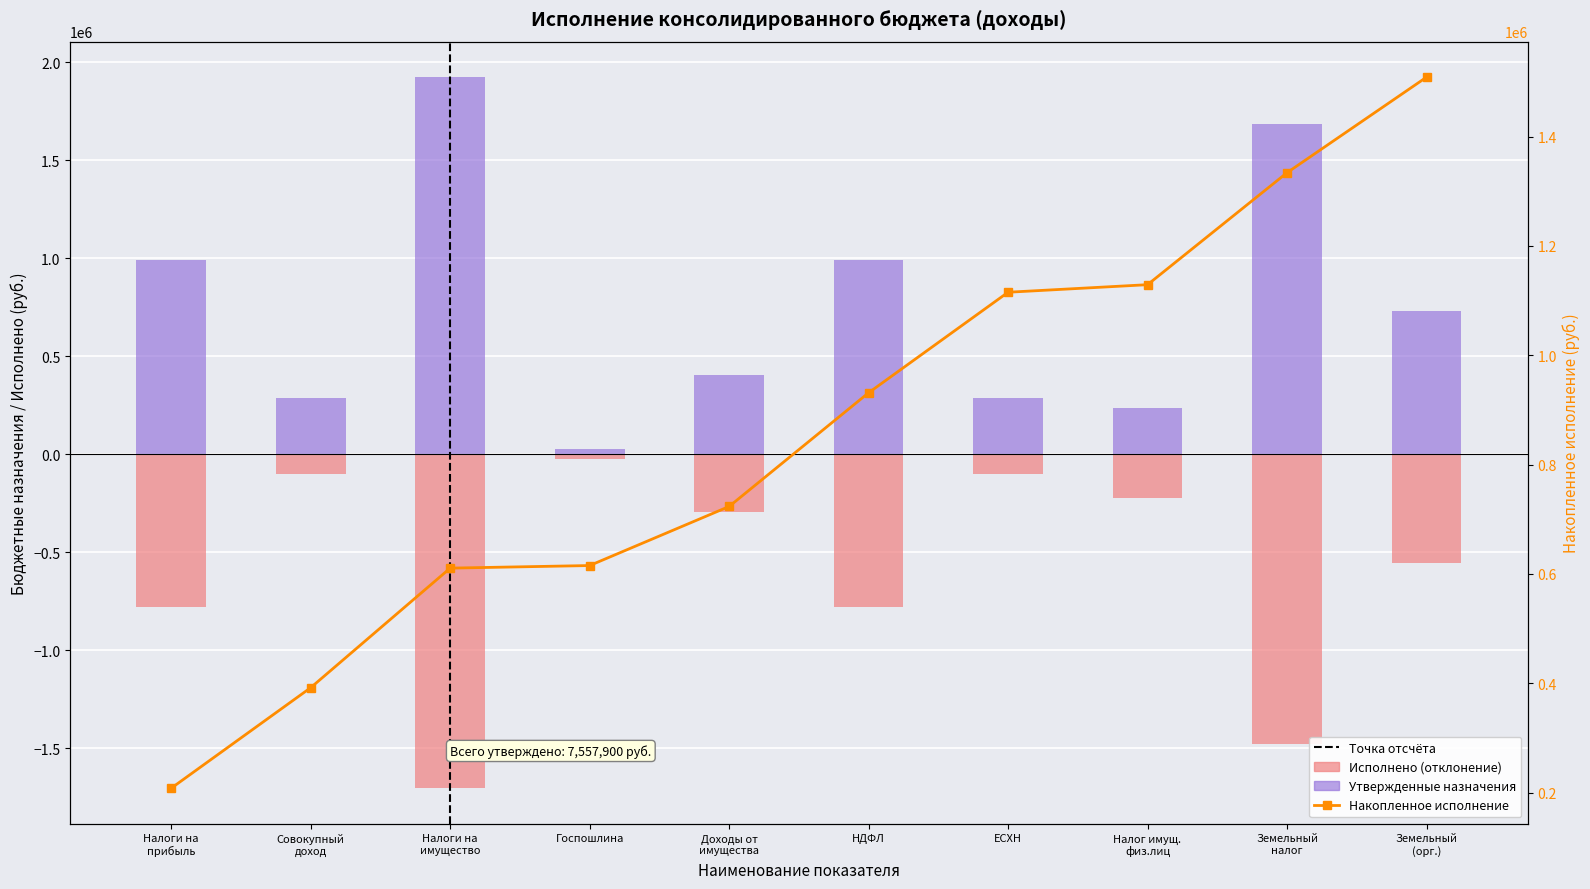

What is the approximate value at ЕСХН?

287600